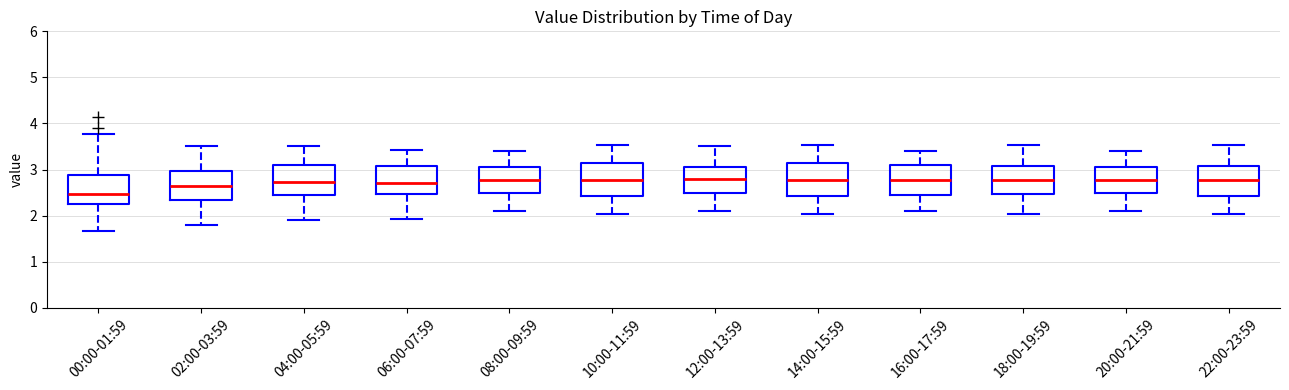

Reading left to right, transcribe this box plot: for each box, give where its median line is, the range the box spans, and where its two whiskers end, as read against the y-axis. The values are not printed on the chart, so give them approximately, as read against the axis.

00:00-01:59: median 2.5, box 2.3 to 2.9, whiskers 1.7 to 3.8
02:00-03:59: median 2.7, box 2.3 to 3.0, whiskers 1.8 to 3.5
04:00-05:59: median 2.7, box 2.4 to 3.1, whiskers 1.9 to 3.5
06:00-07:59: median 2.7, box 2.5 to 3.1, whiskers 1.9 to 3.4
08:00-09:59: median 2.8, box 2.5 to 3.1, whiskers 2.1 to 3.4
10:00-11:59: median 2.8, box 2.4 to 3.1, whiskers 2.0 to 3.5
12:00-13:59: median 2.8, box 2.5 to 3.1, whiskers 2.1 to 3.5
14:00-15:59: median 2.8, box 2.4 to 3.1, whiskers 2.0 to 3.5
16:00-17:59: median 2.8, box 2.4 to 3.1, whiskers 2.1 to 3.4
18:00-19:59: median 2.8, box 2.5 to 3.1, whiskers 2.0 to 3.5
20:00-21:59: median 2.8, box 2.5 to 3.1, whiskers 2.1 to 3.4
22:00-23:59: median 2.8, box 2.4 to 3.1, whiskers 2.0 to 3.5